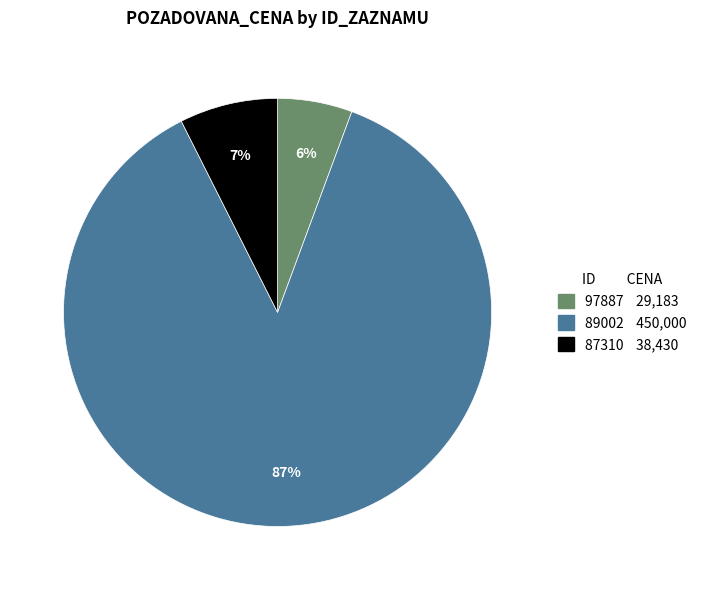

Count the number of slices in the pie.

3